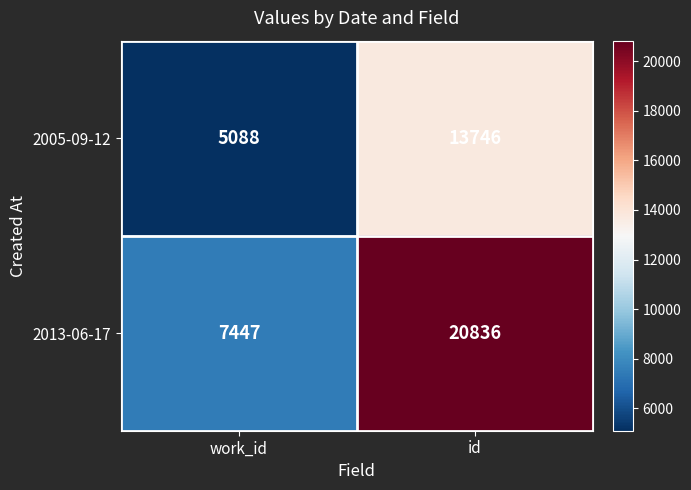

How many series are shown in this chart?

2